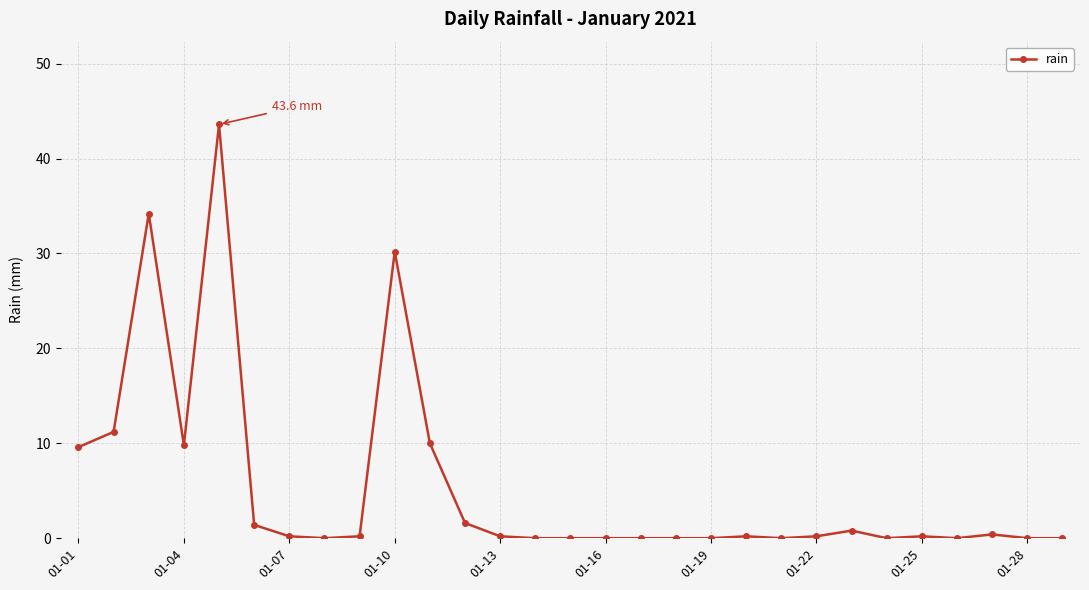

What is the difference between the second highest and minimum values?

34.2